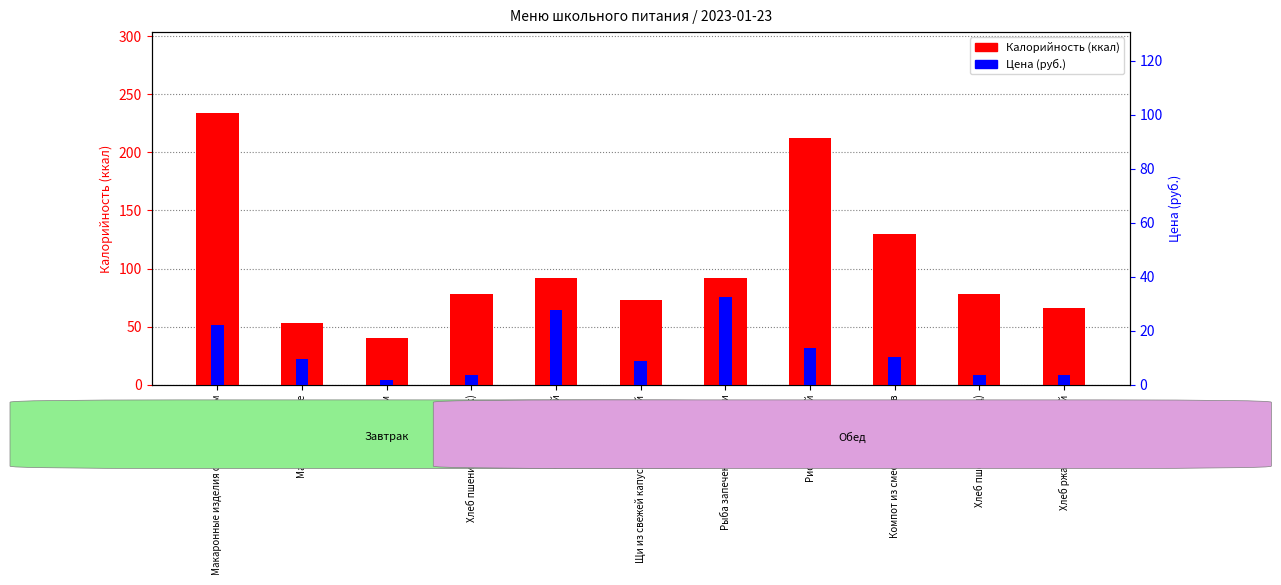

What is the greatest value displayed?

233.5